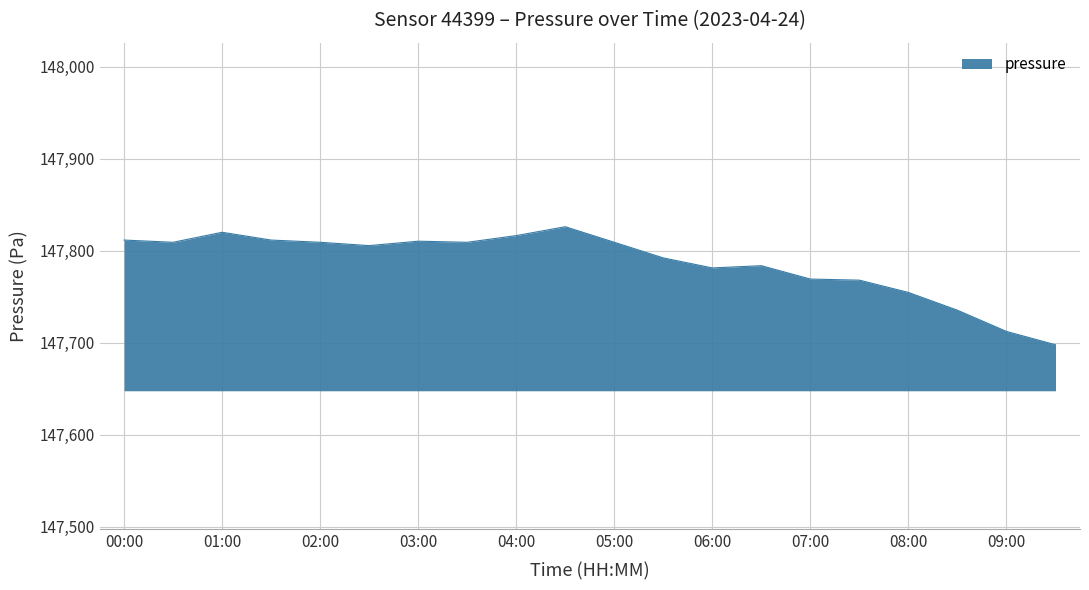

What is the minimum value shown in the chart?

147697.6